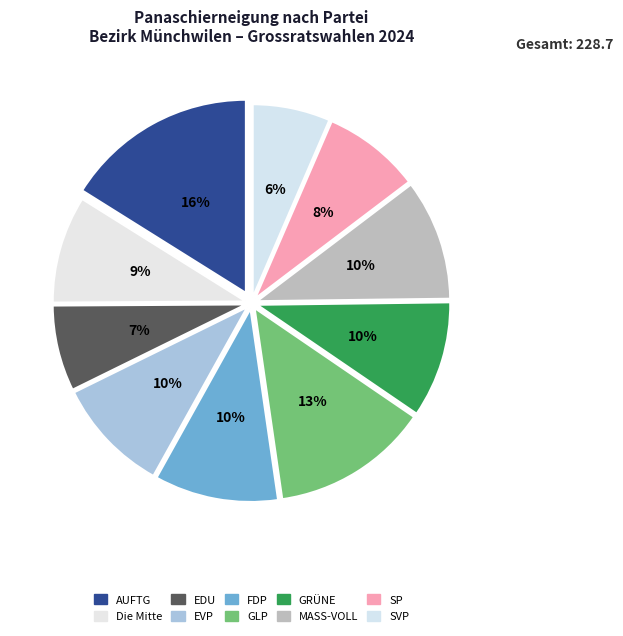

Count the number of slices in the pie.

10